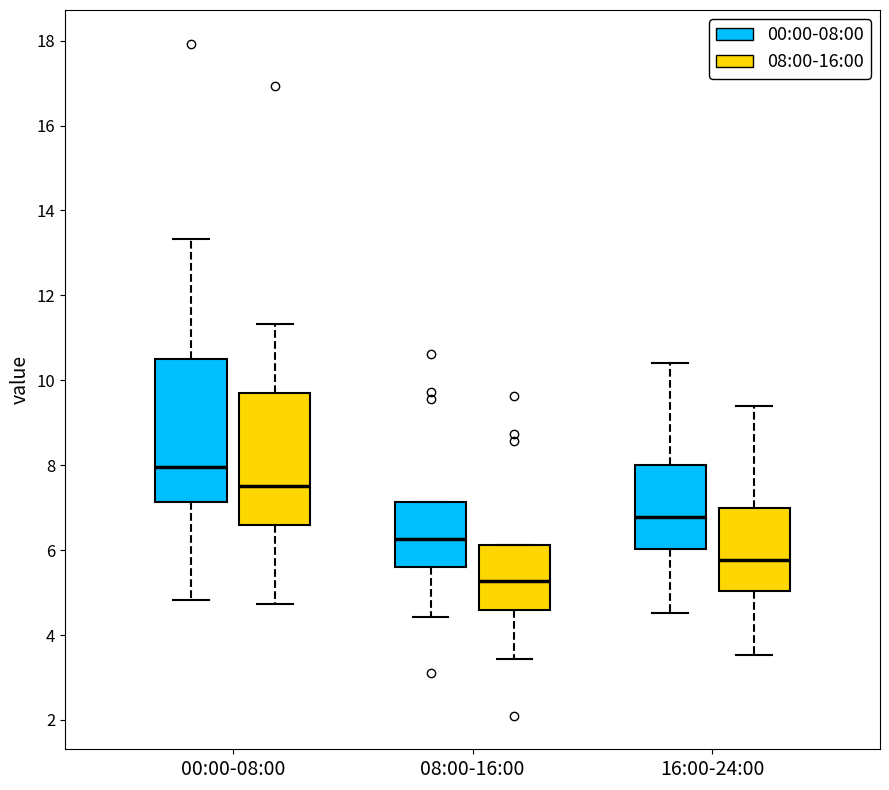

Where does the median line of the box for 08:00-16:00 (08:00-16:00) sit on the y-axis? The values are not printed on the chart, so give them approximately, as read against the axis.

5.2